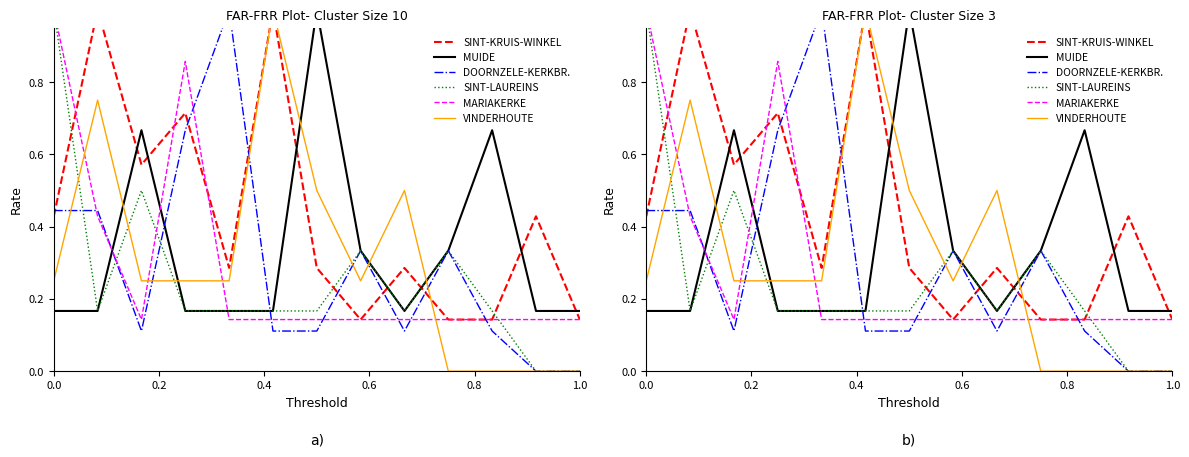

How many lines are shown in the chart?

6